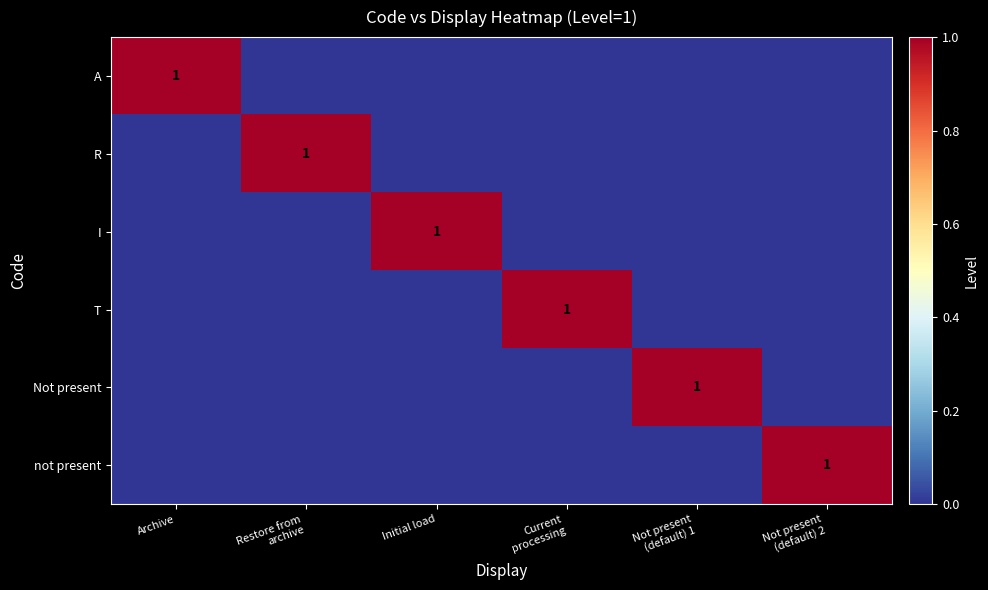

How many data points does each series have?

6